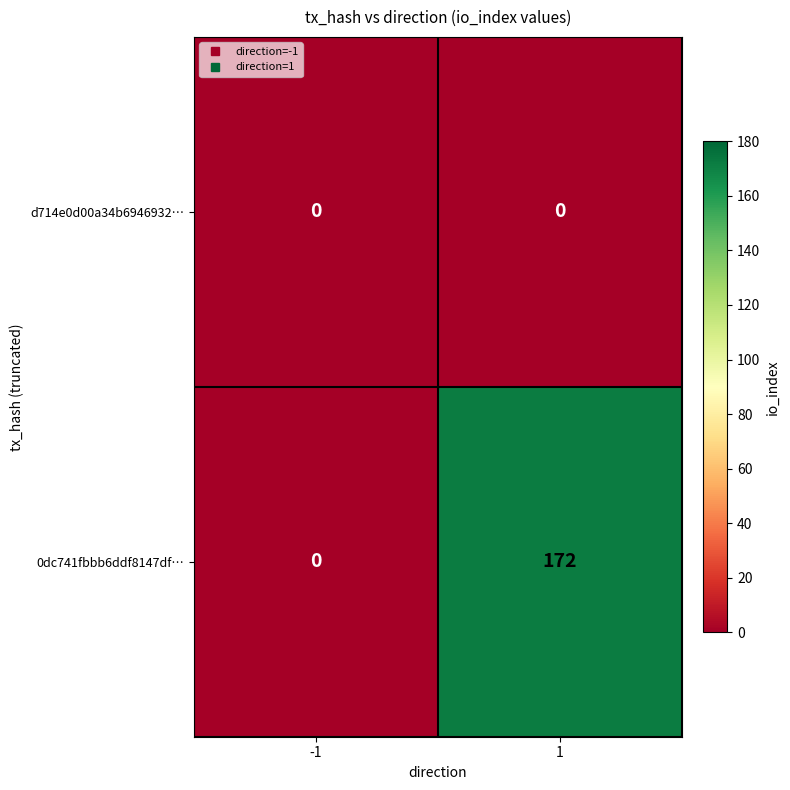

Reading left to right, extract all data points from this chart.

d714e0d00a34b6946932…: -1=0	1=0
0dc741fbbb6ddf8147df…: -1=0	1=172